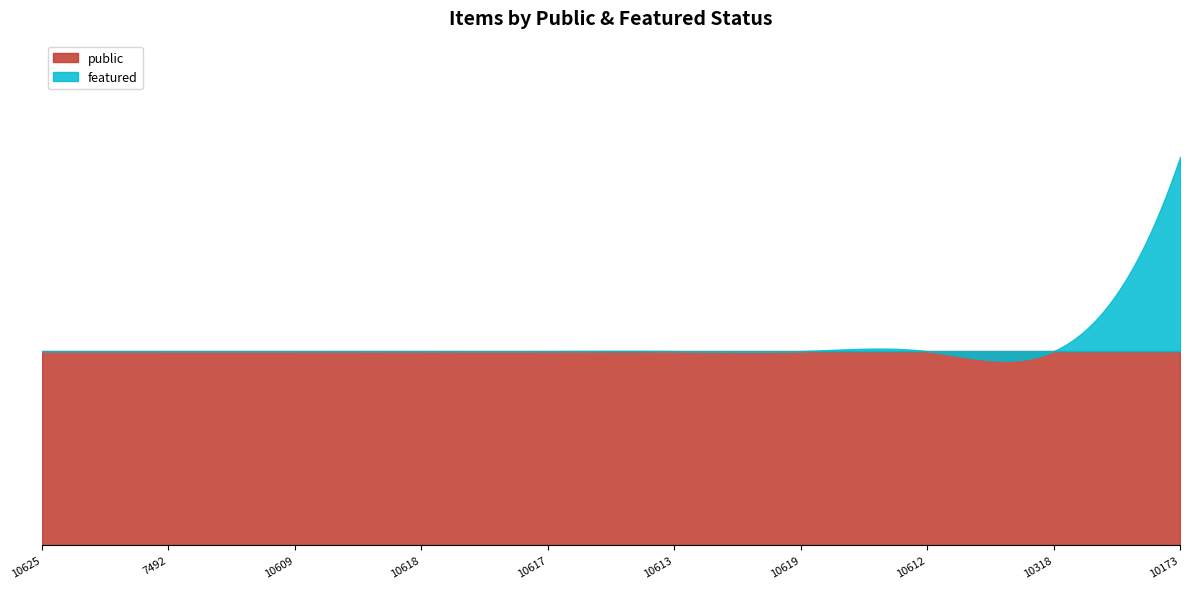

What is the maximum value for public?

1